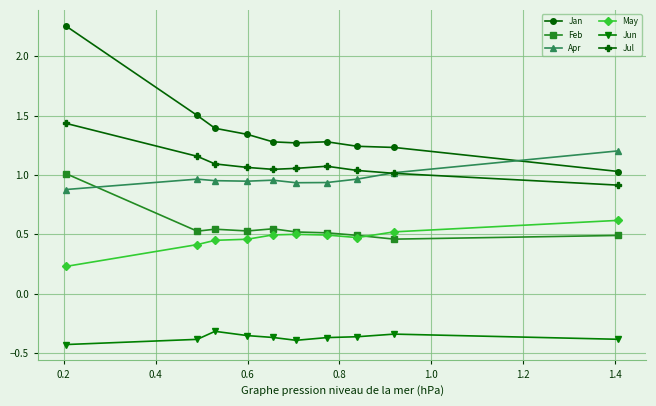

True or false: Jun has more than 0 points higher than both neighbors.

True